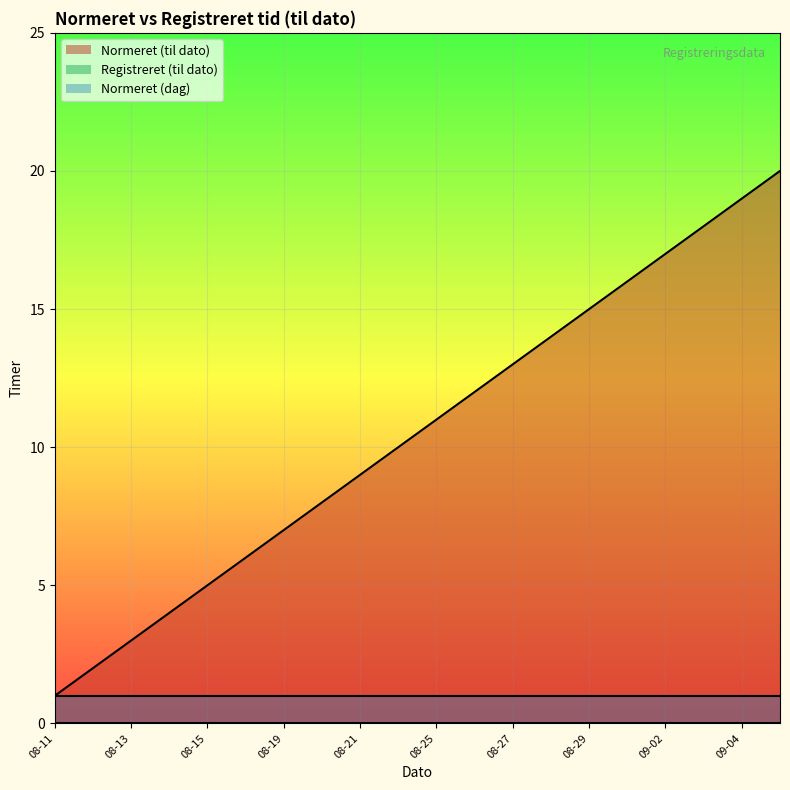

Read the Normeret (dag) value at 2025-09-03.

1